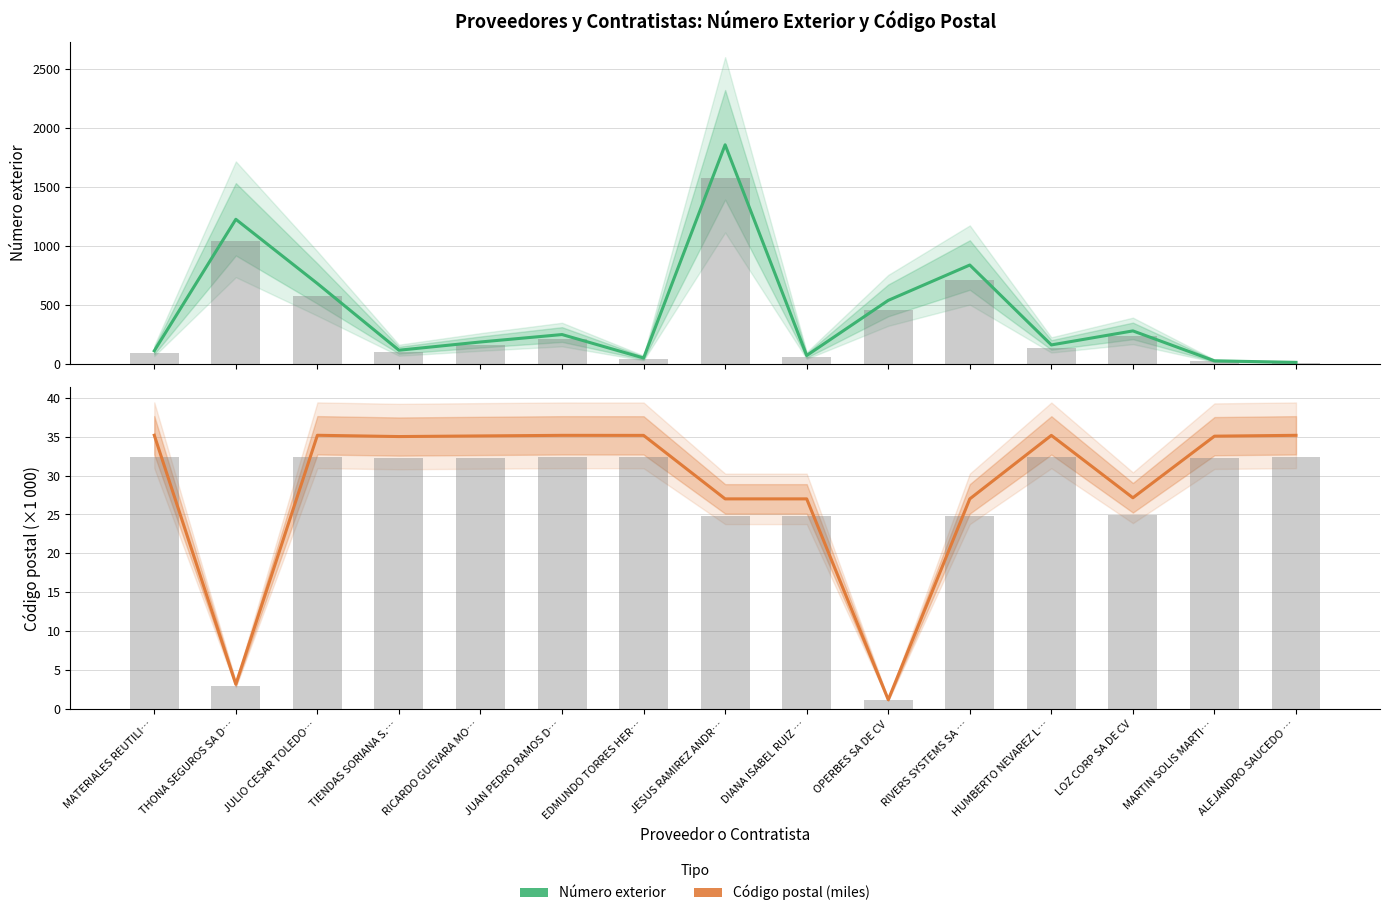

Which category has the lowest value in the Número exterior series?

ALEJANDRO SAUCEDO …